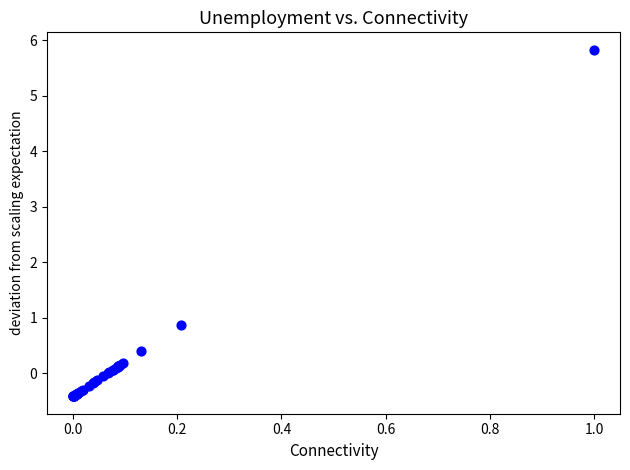

What Y value in the scatter plot is closest to 2?

0.9